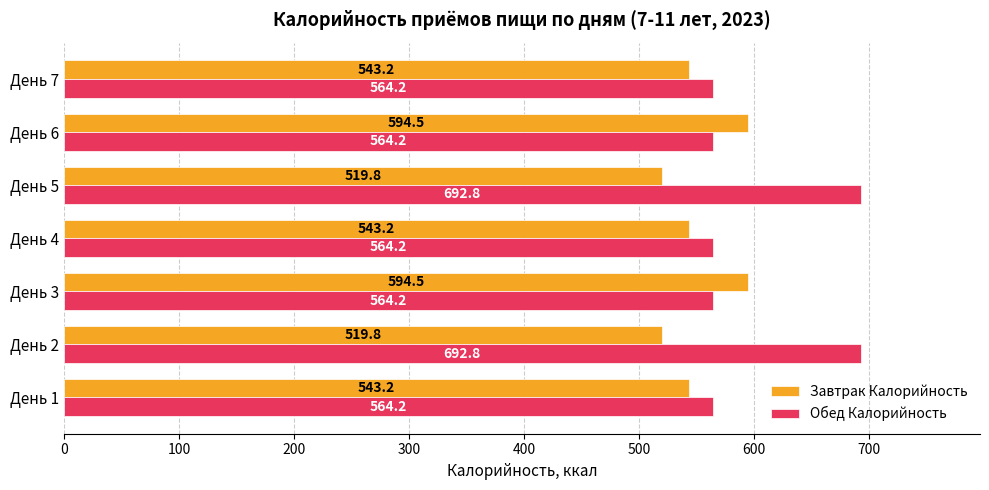

Rank the series by their maximum value, from highest to lowest.

Обед Калорийность, Завтрак Калорийность